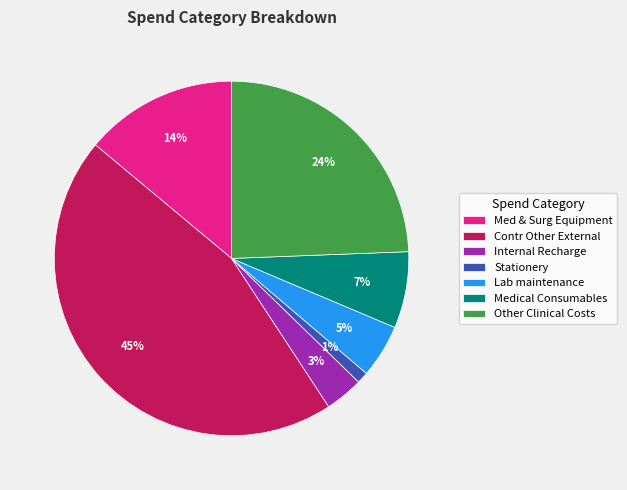

Between Contr Other External and Other Clinical Costs, which is larger?

Contr Other External